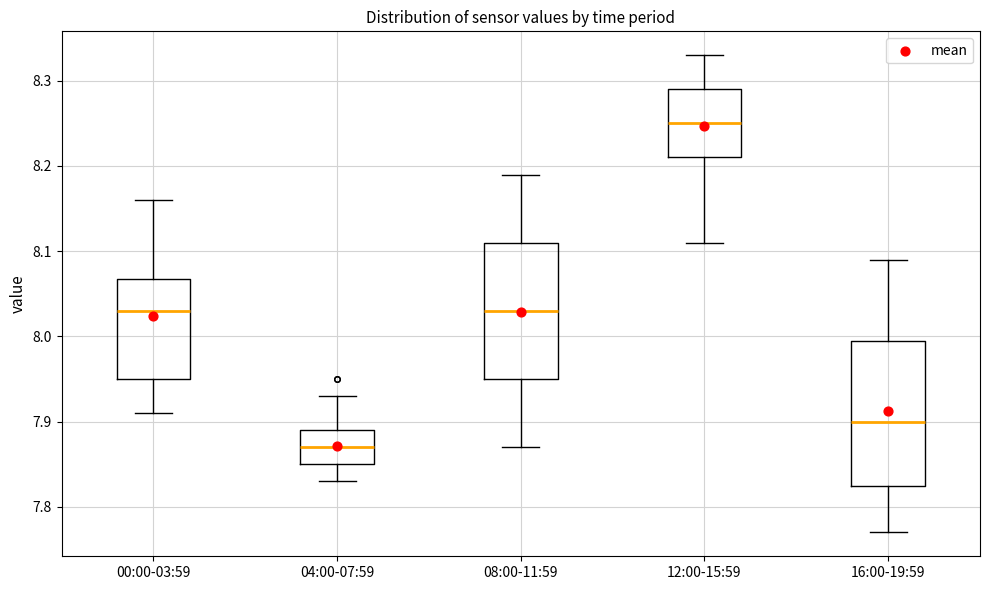

Comparing the boxes themselves (not the whiskers), which one is the tallest?

16:00-19:59